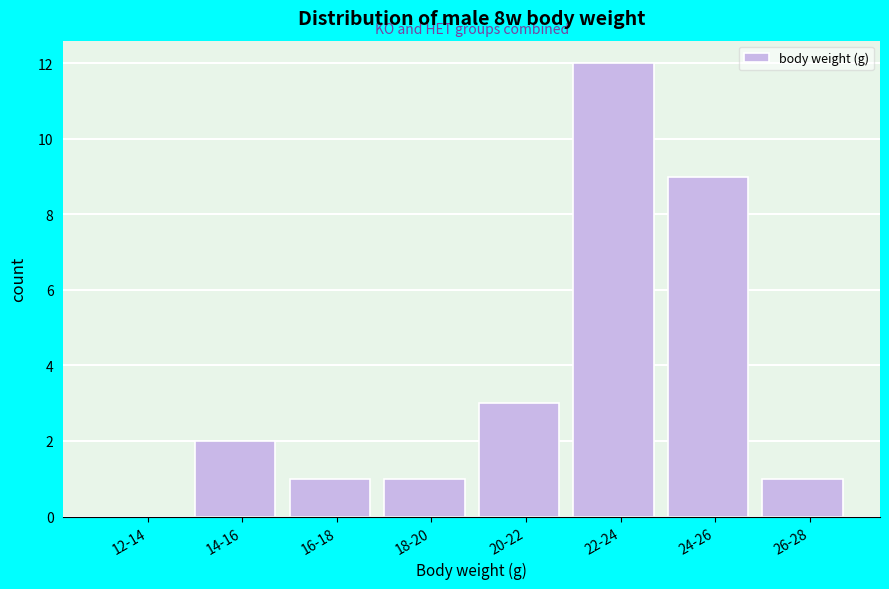

Reading left to right, what are all the values shown in this chart?

12-14=0	14-16=2	16-18=1	18-20=1	20-22=3	22-24=12	24-26=9	26-28=1